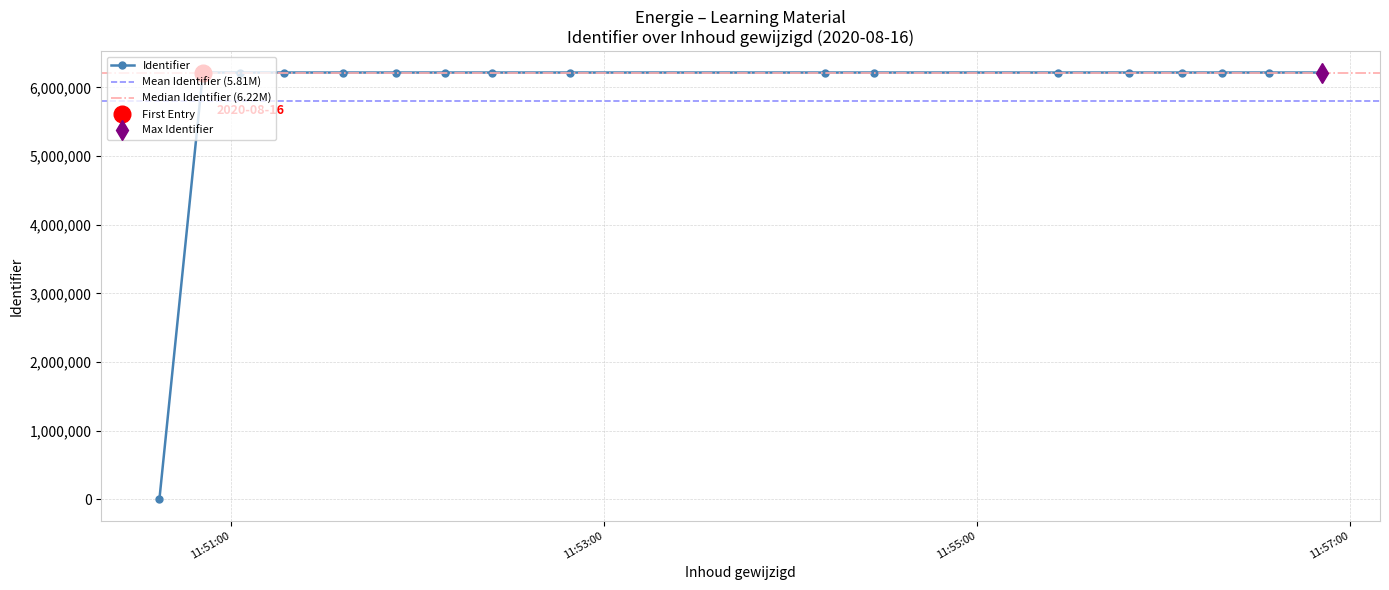

What is the change in value from 2020-08-16 11:51:03 to 2020-08-16 11:52:49?

+6